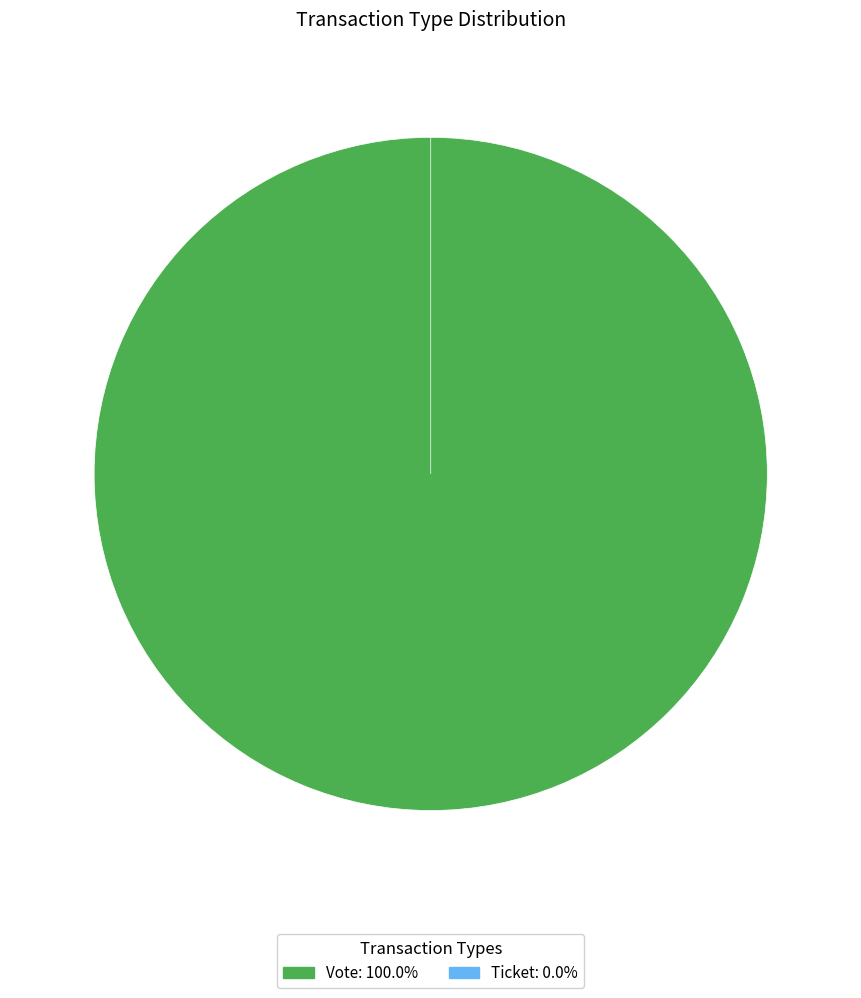

The Ticket slice represents 13% of the pie. True or false?

False